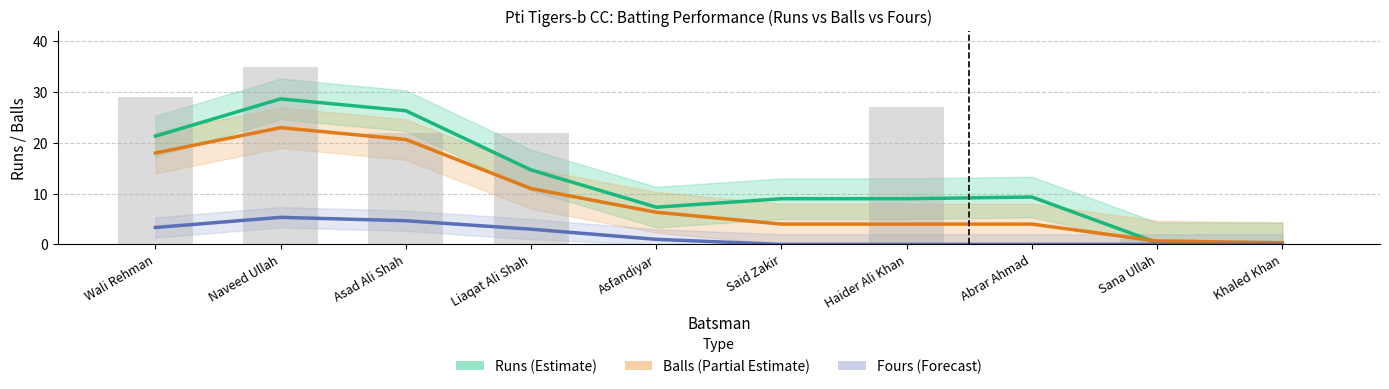

Where does the Runs (Estimate) series first go above 9?

Wali Rehman